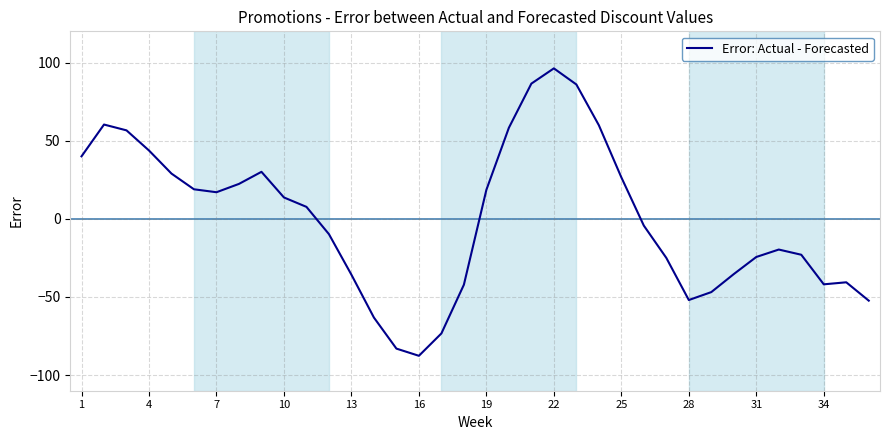

At which category does the chart reach its peak across all series?

22